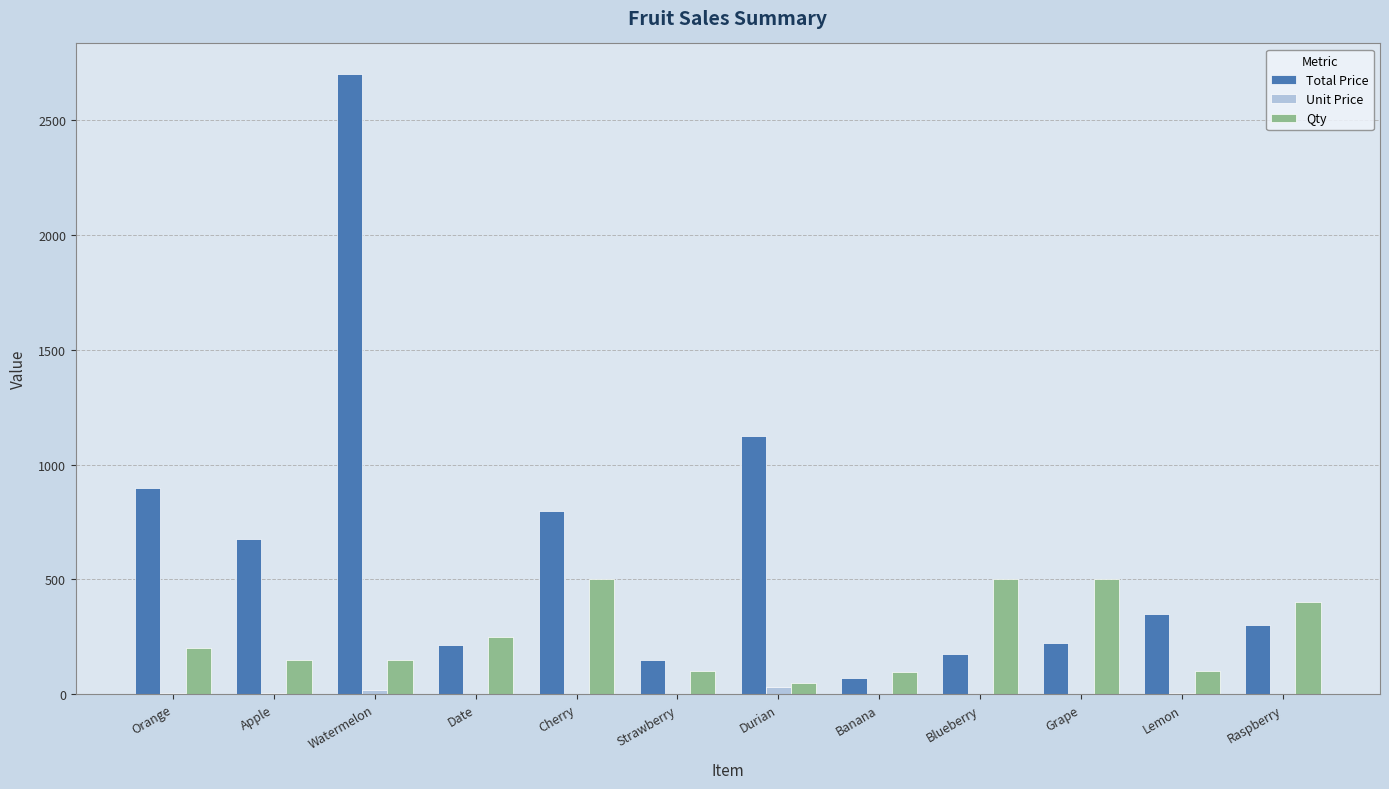

Which category has the highest value in the Total Price series?

Watermelon